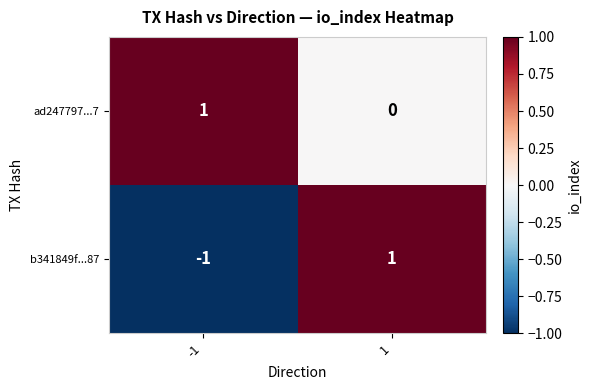

Reading right to left, extract all data points from this chart.

ad247797...7: 1=0	-1=1
b341849f...87: 1=1	-1=-1